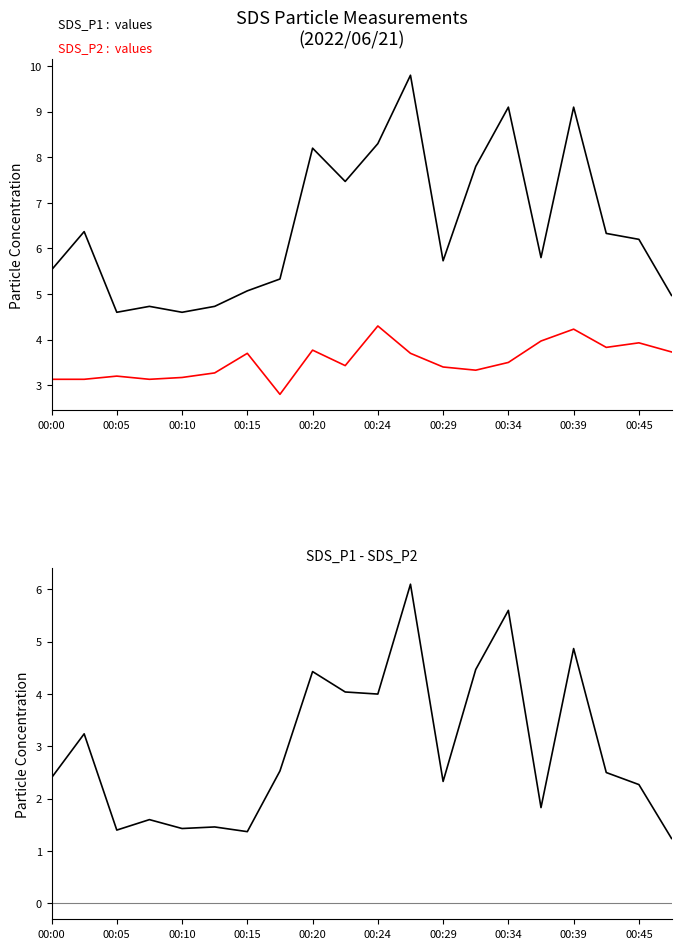

What is the value of the SDS_P1 point at the 8th from the left?

5.3